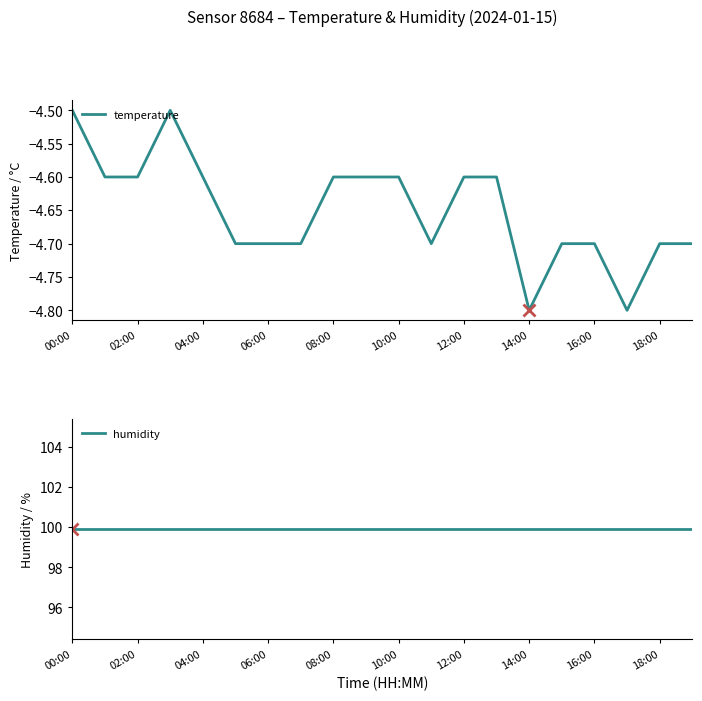

True or false: humidity and temperature intersect in this chart.

False